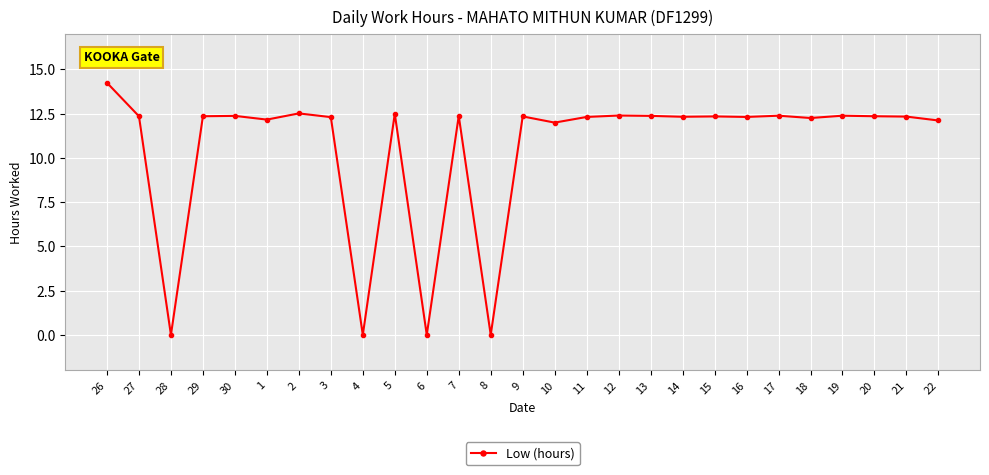

What position from the right is 3?

20